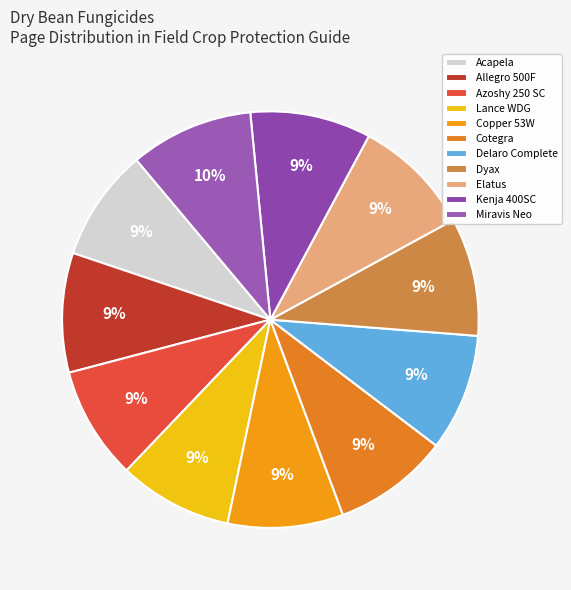

Which slice is the smallest?

Acapela